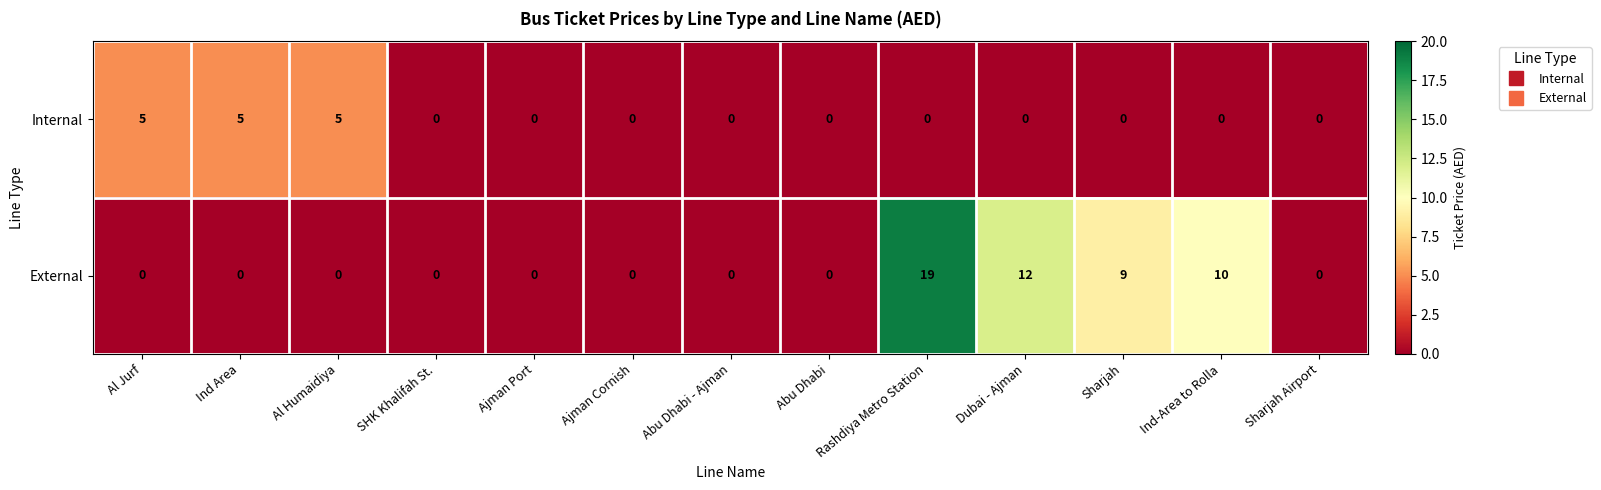

At how many categories does at least one series exceed 13?

1